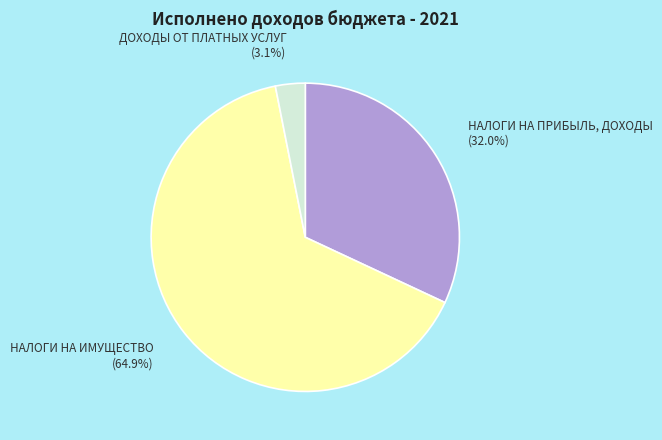

Rank the categories by value from highest to lowest.

НАЛОГИ НА ИМУЩЕСТВО, НАЛОГИ НА ПРИБЫЛЬ, ДОХОДЫ, ДОХОДЫ ОТ ПЛАТНЫХ УСЛУГ